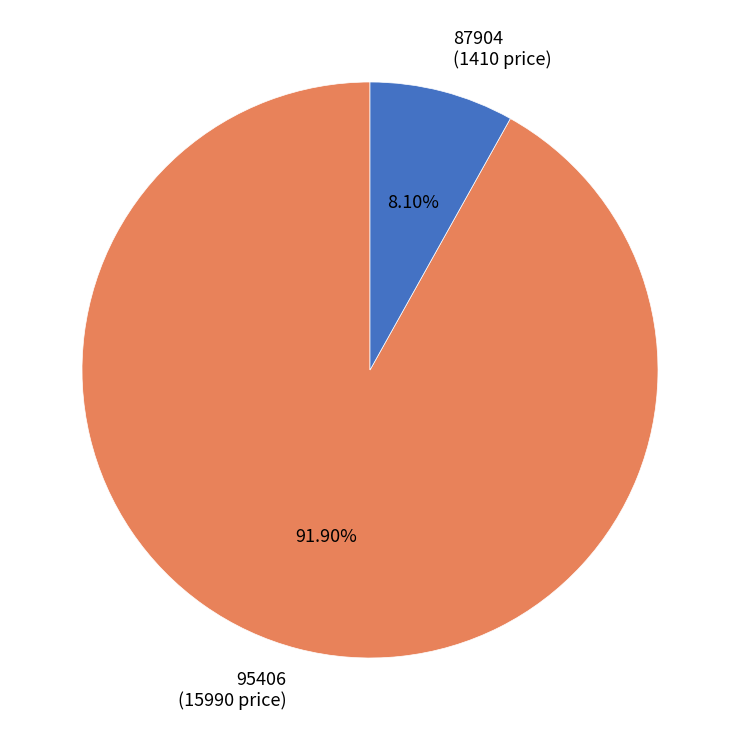

Which slice is the smallest?

87904